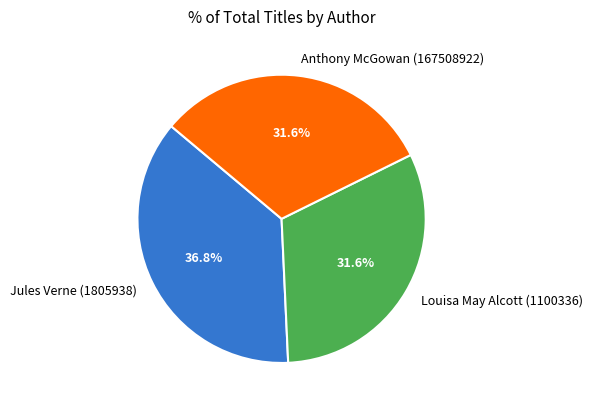

To the nearest percent, what is the combined percentage of Anthony McGowan (167508922) and Jules Verne (1805938)?

68%